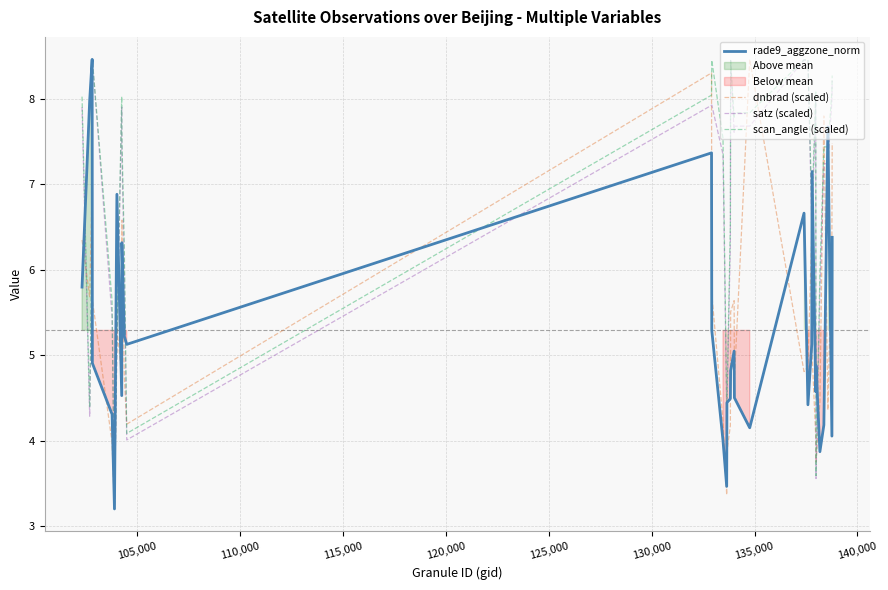

What is the highest value of the satz (scaled) series?

8.5